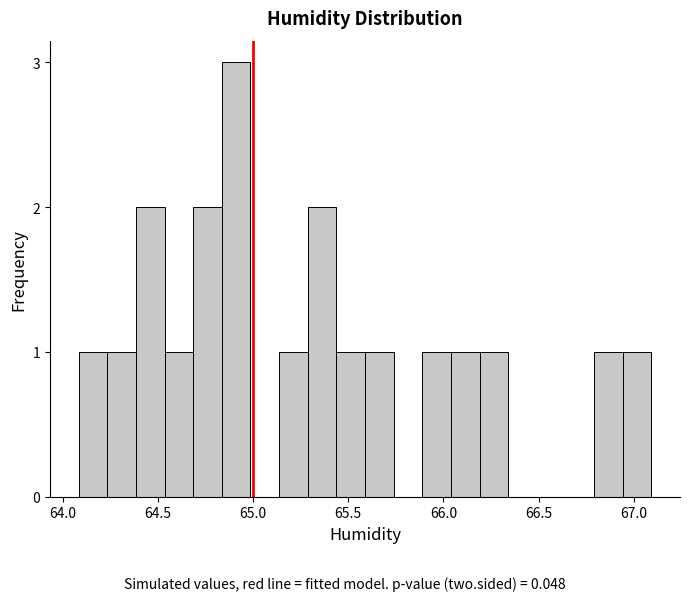

Around what value on the x-axis is the tallest bar? Give the approximate position of its centre, as read against the axis.

64.90